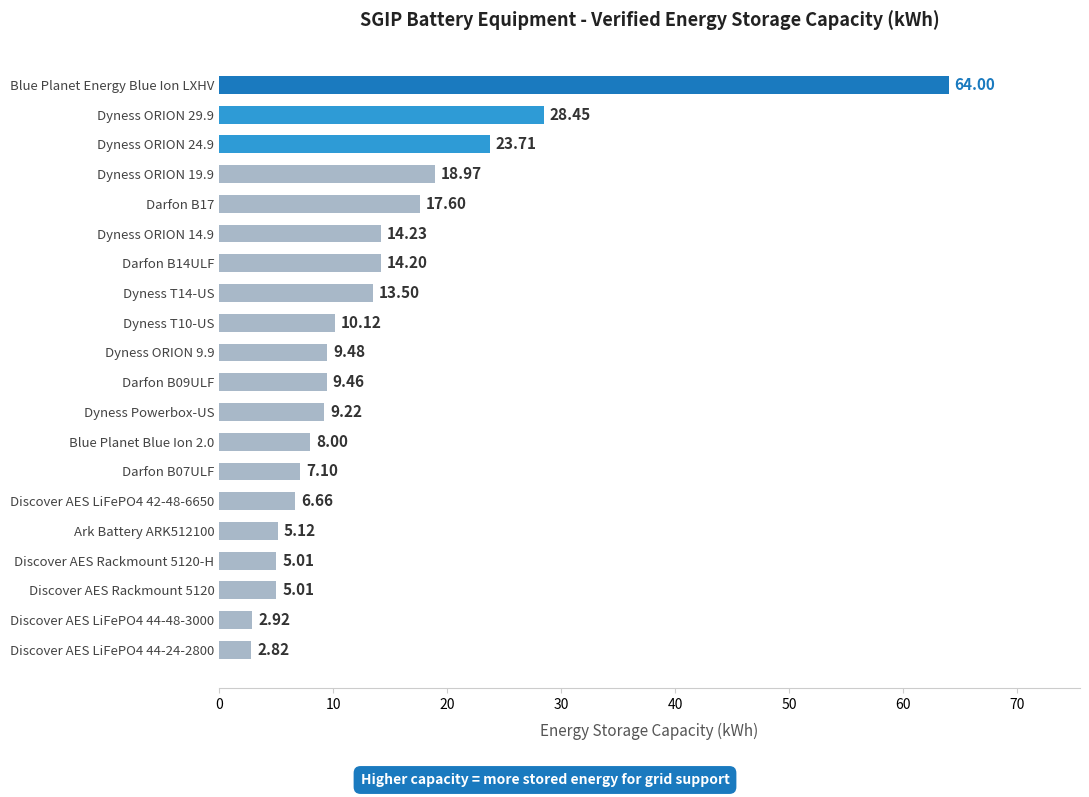

What is the change in value from Dyness Powerbox-US to Discover AES LiFePO4 42-48-6650?

-2.6